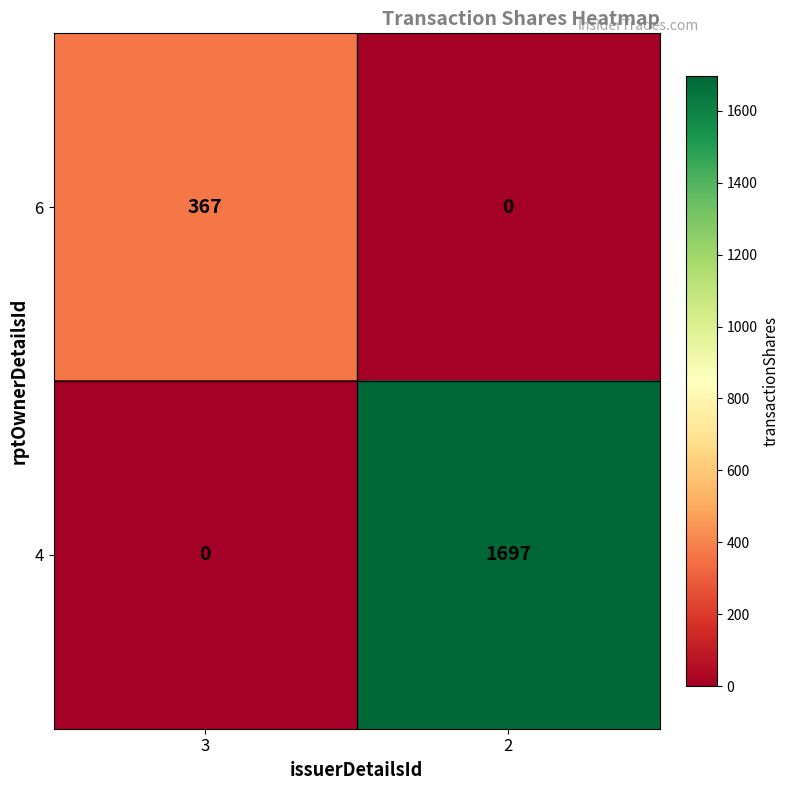

How many categories are shown in the chart?

2